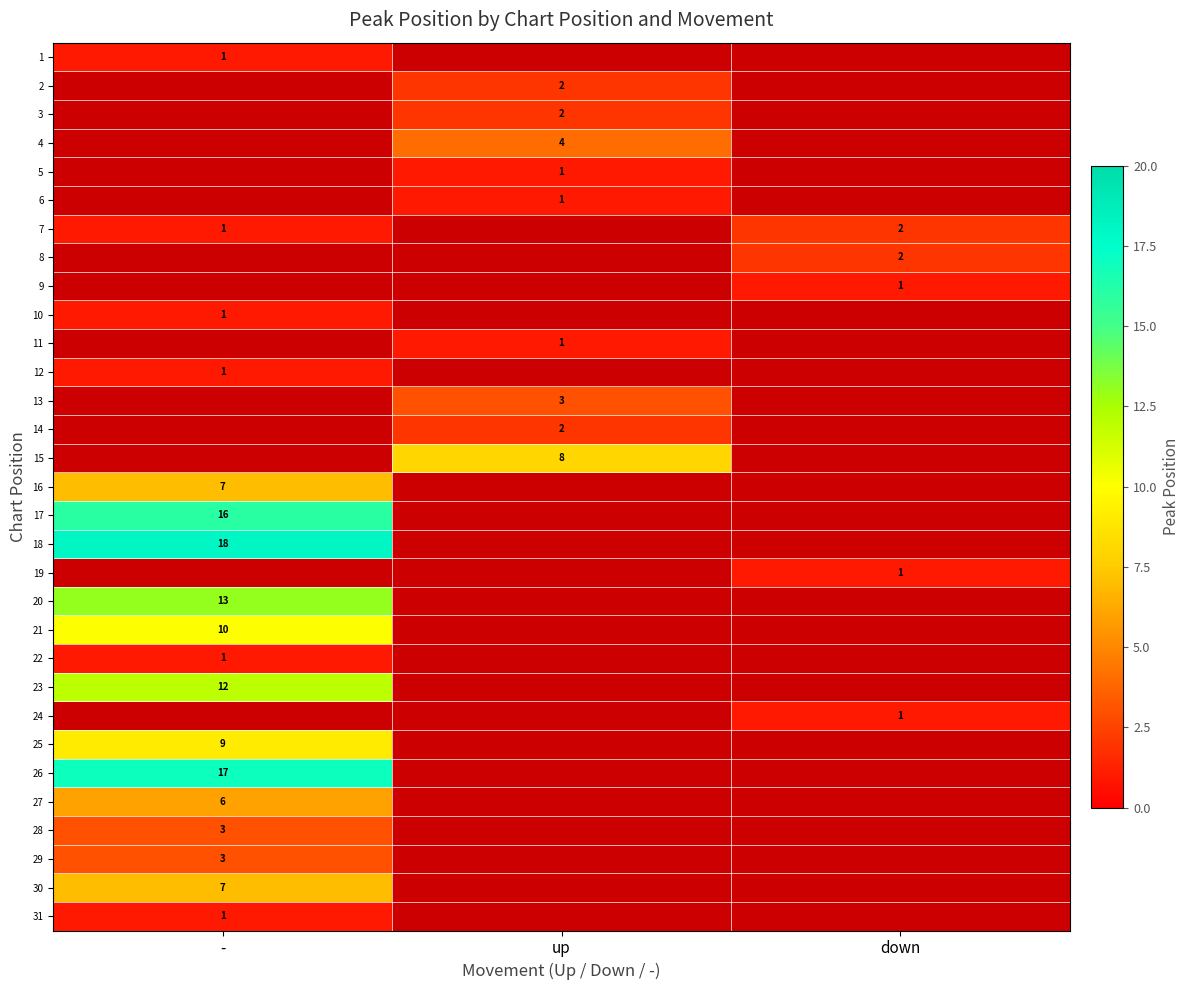

True or false: 31 has a value of 1 at -.

True